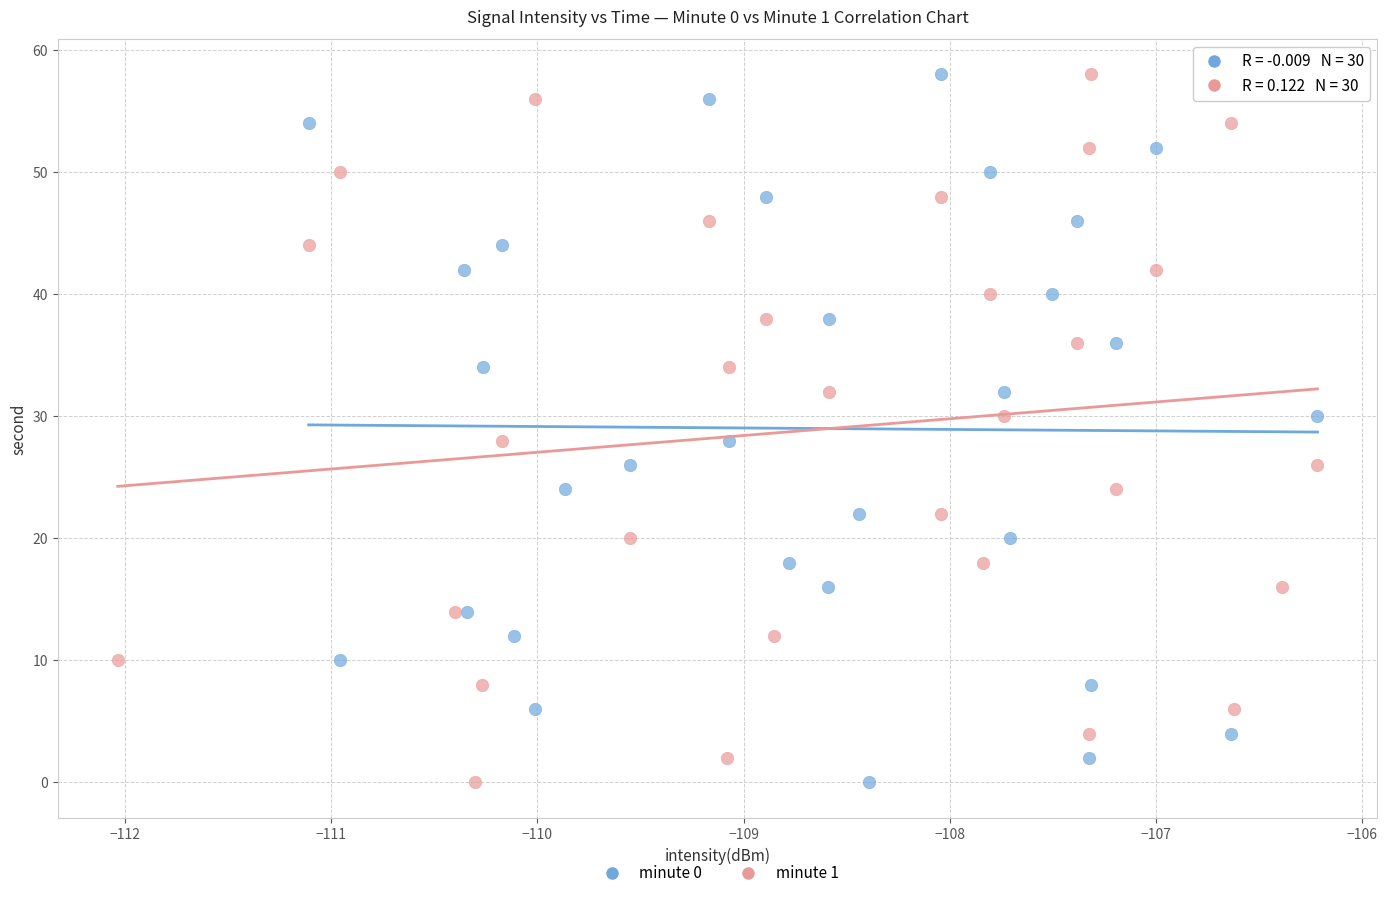

What are all the series names shown in the legend?

minute 0, minute 1